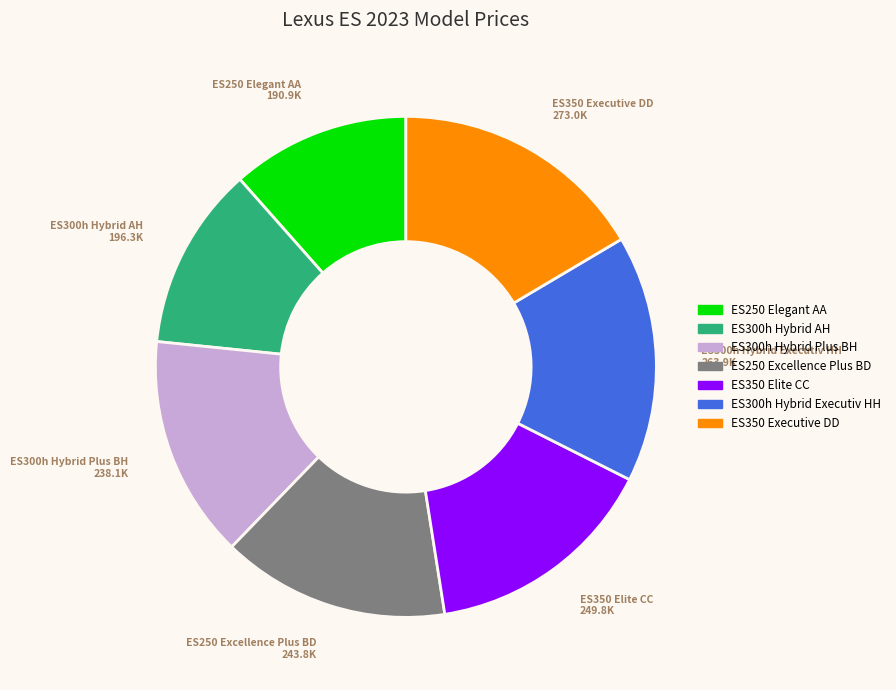

Is there a majority slice in this chart?

No